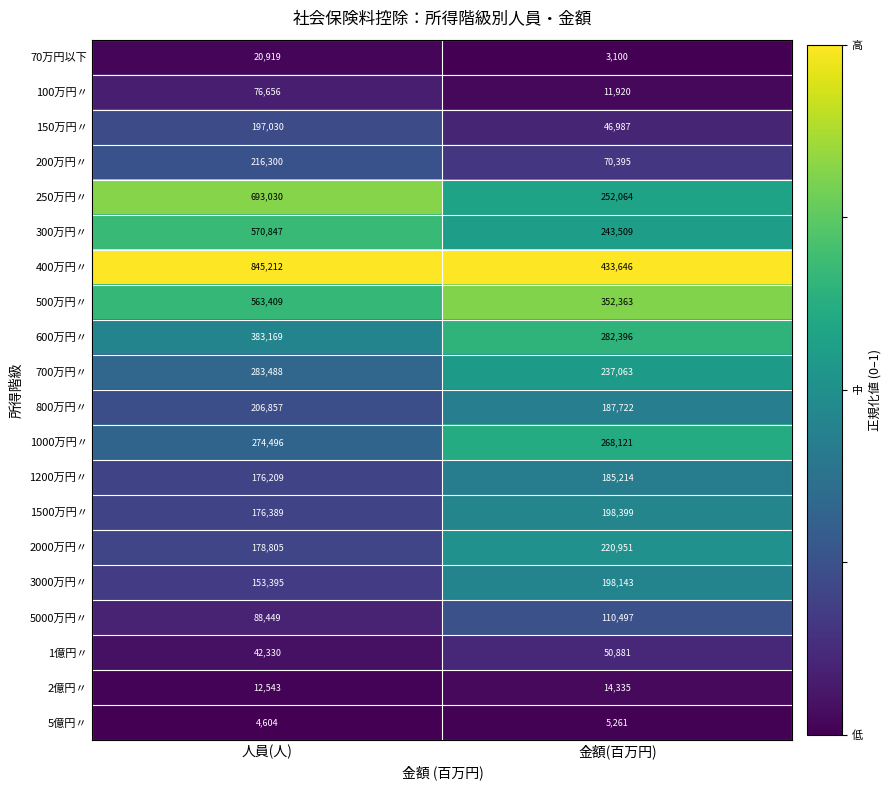

At 金額(百万円), list the series in order from largest to smallest.

400万円〃, 500万円〃, 600万円〃, 1000万円〃, 250万円〃, 300万円〃, 700万円〃, 2000万円〃, 1500万円〃, 3000万円〃, 800万円〃, 1200万円〃, 5000万円〃, 200万円〃, 1億円〃, 150万円〃, 2億円〃, 100万円〃, 5億円〃, 70万円以下